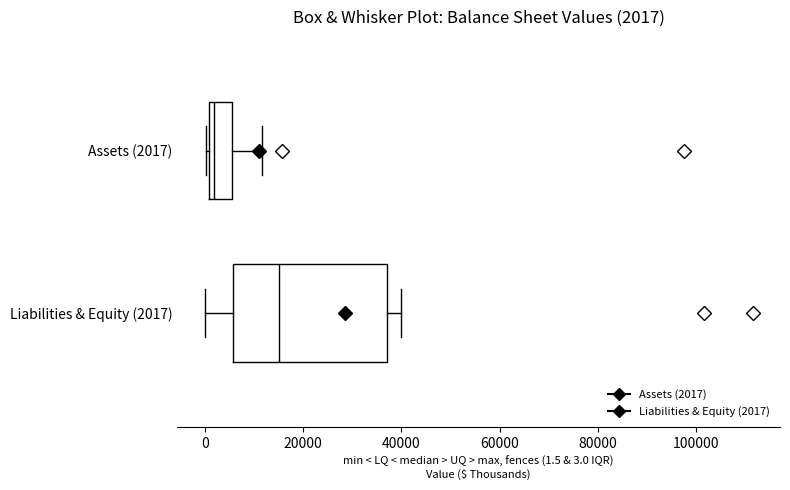

Which box has the furthest to the right median line?

Liabilities & Equity (2017)